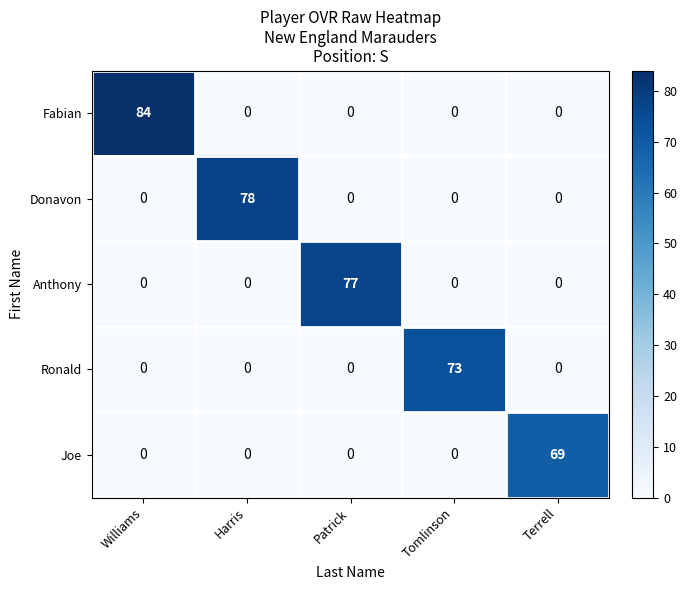

Count the number of data series in this chart.

5